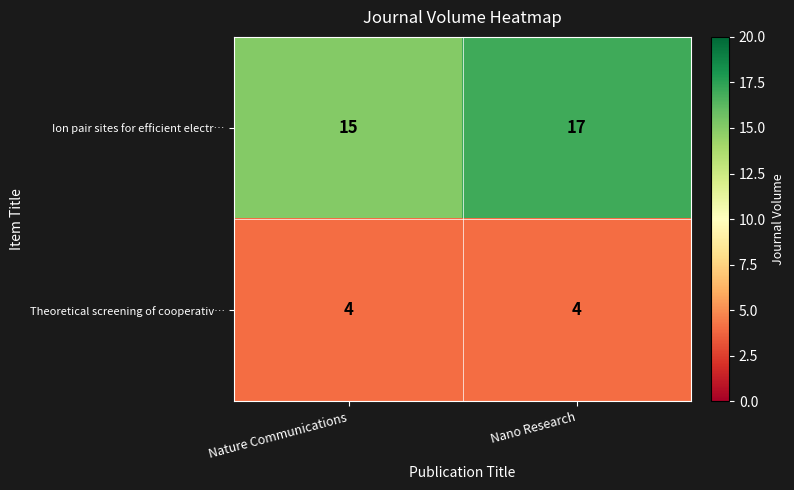

What is the sum of the Theoretical screening of cooperativ… values at Nano Research and Nature Communications?

8